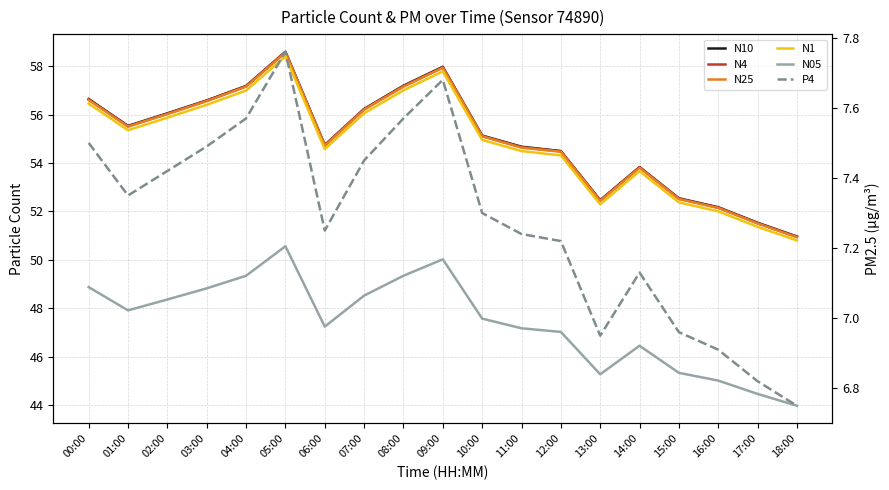

Where does the N4 series first go above 55?

00:00